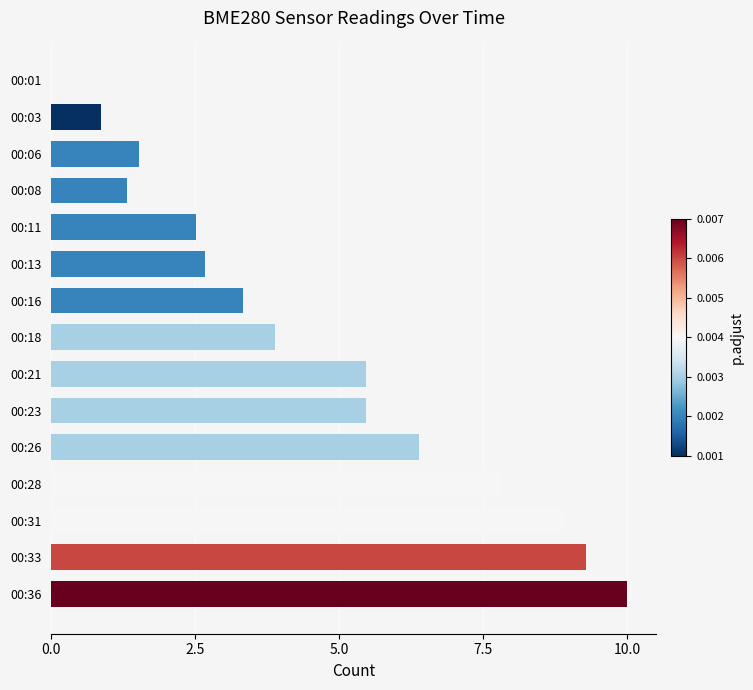

Which has a higher value, 00:36 or 00:28?

00:36